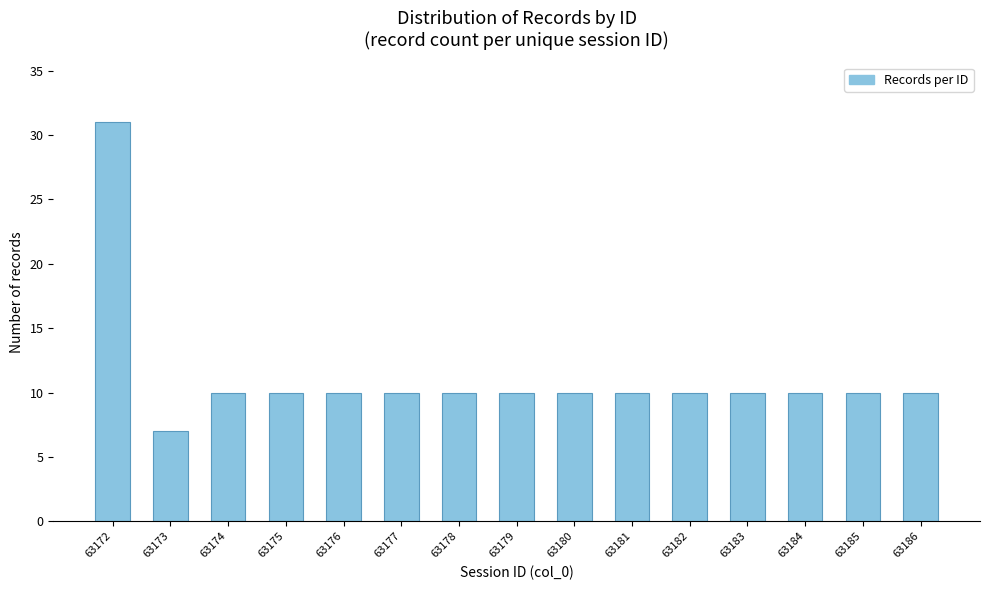

Reading right to left, transcribe all the data shown in this chart.

63186=10	63185=10	63184=10	63183=10	63182=10	63181=10	63180=10	63179=10	63178=10	63177=10	63176=10	63175=10	63174=10	63173=7	63172=31